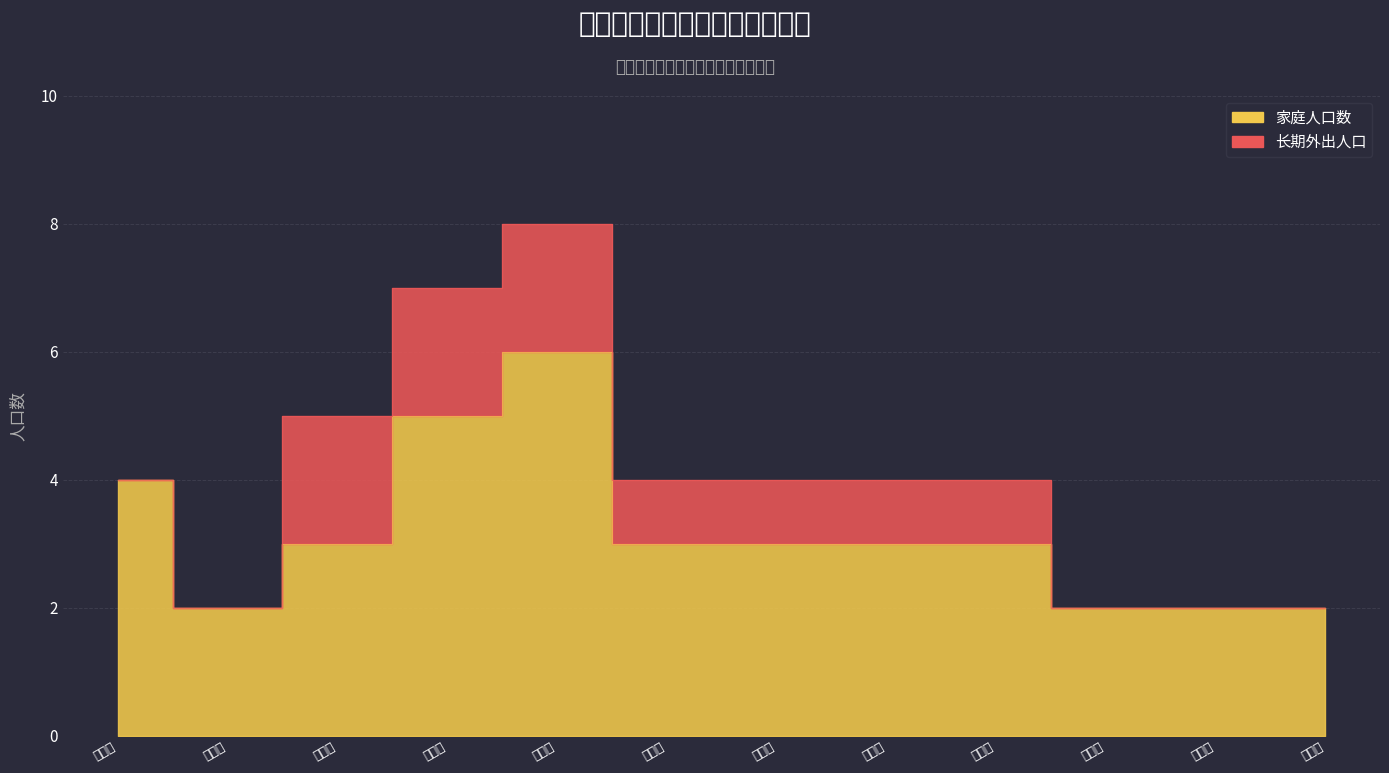

How many categories are shown in the chart?

12